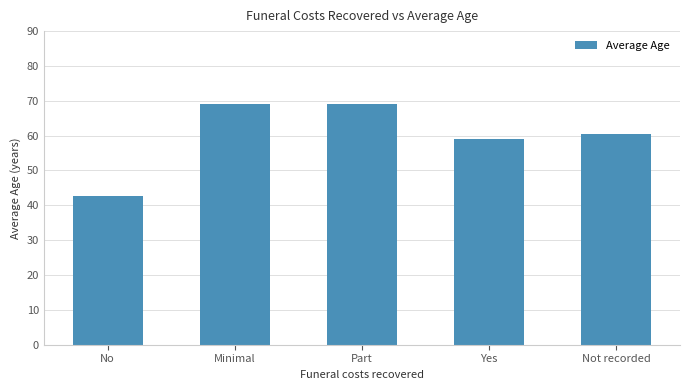

What is the smallest value displayed?

42.7